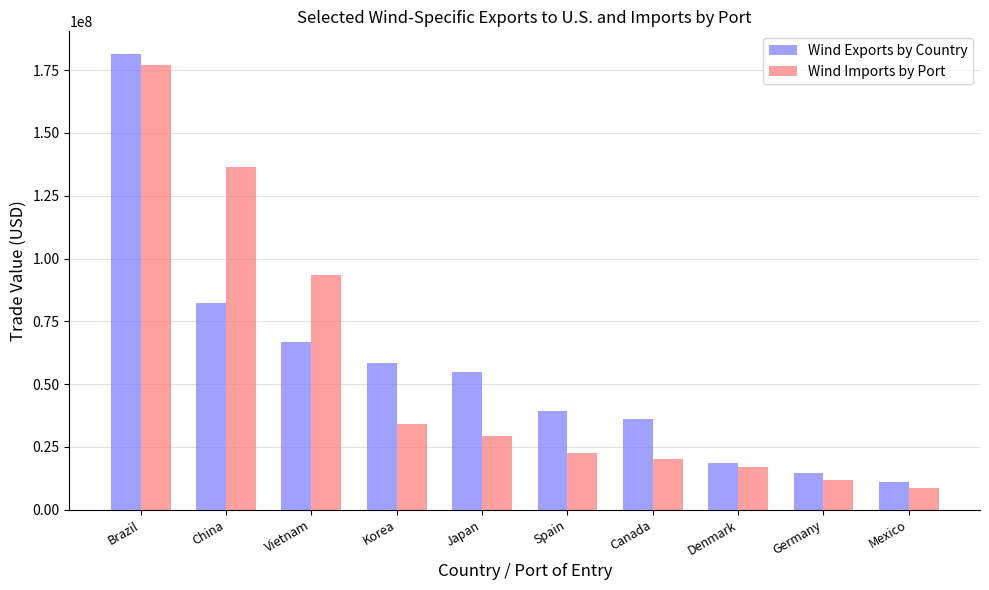

Where does the Wind Imports by Port series first go above 29328022?

Brazil